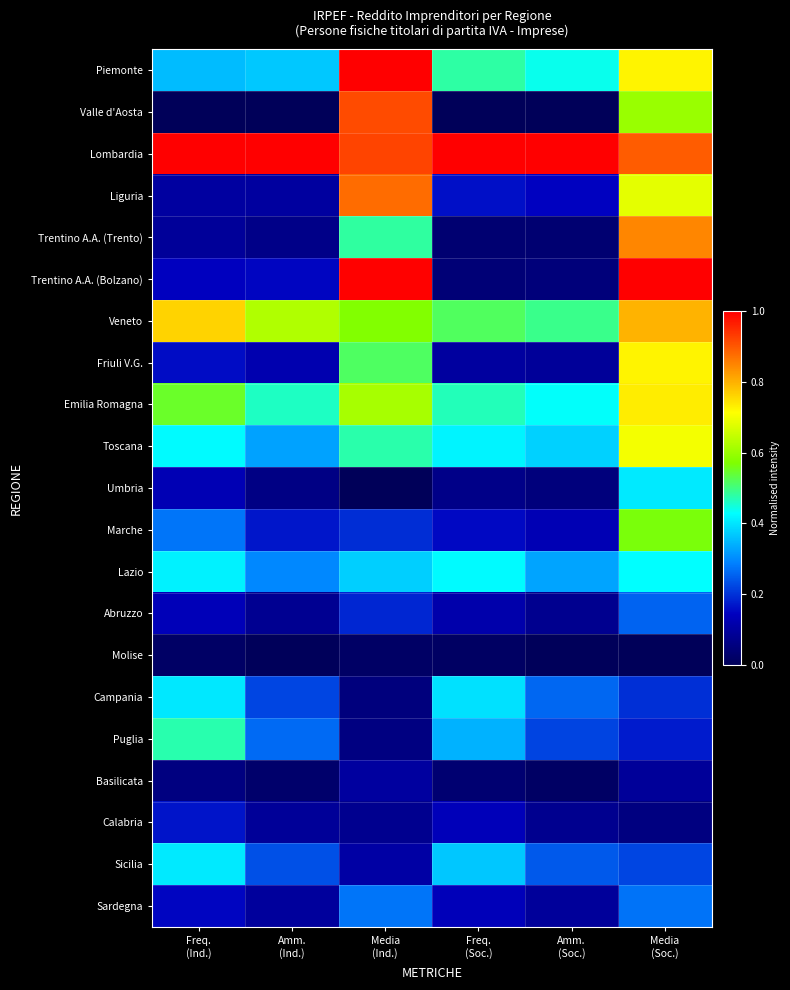

Reading left to right, list all the values displayed in this chart.

Piemonte: Freq.
(Ind.)=0.4	Amm.
(Ind.)=0.4	Media
(Ind.)=1.0	Freq.
(Soc.)=0.5	Amm.
(Soc.)=0.4	Media
(Soc.)=0.7
Valle d'Aosta: Freq.
(Ind.)=0.0	Amm.
(Ind.)=0.0	Media
(Ind.)=0.9	Freq.
(Soc.)=0.0	Amm.
(Soc.)=0.0	Media
(Soc.)=0.6
Lombardia: Freq.
(Ind.)=1.0	Amm.
(Ind.)=1.0	Media
(Ind.)=0.9	Freq.
(Soc.)=1.0	Amm.
(Soc.)=1.0	Media
(Soc.)=0.9
Liguria: Freq.
(Ind.)=0.1	Amm.
(Ind.)=0.1	Media
(Ind.)=0.9	Freq.
(Soc.)=0.2	Amm.
(Soc.)=0.1	Media
(Soc.)=0.7
Trentino A.A. (Trento): Freq.
(Ind.)=0.1	Amm.
(Ind.)=0.1	Media
(Ind.)=0.5	Freq.
(Soc.)=0.0	Amm.
(Soc.)=0.0	Media
(Soc.)=0.8
Trentino A.A. (Bolzano): Freq.
(Ind.)=0.1	Amm.
(Ind.)=0.1	Media
(Ind.)=1.0	Freq.
(Soc.)=0.0	Amm.
(Soc.)=0.0	Media
(Soc.)=1.0
Veneto: Freq.
(Ind.)=0.8	Amm.
(Ind.)=0.6	Media
(Ind.)=0.6	Freq.
(Soc.)=0.5	Amm.
(Soc.)=0.5	Media
(Soc.)=0.8
Friuli V.G.: Freq.
(Ind.)=0.2	Amm.
(Ind.)=0.1	Media
(Ind.)=0.5	Freq.
(Soc.)=0.1	Amm.
(Soc.)=0.1	Media
(Soc.)=0.7
Emilia Romagna: Freq.
(Ind.)=0.5	Amm.
(Ind.)=0.5	Media
(Ind.)=0.6	Freq.
(Soc.)=0.5	Amm.
(Soc.)=0.4	Media
(Soc.)=0.7
Toscana: Freq.
(Ind.)=0.4	Amm.
(Ind.)=0.3	Media
(Ind.)=0.5	Freq.
(Soc.)=0.4	Amm.
(Soc.)=0.4	Media
(Soc.)=0.7
Umbria: Freq.
(Ind.)=0.1	Amm.
(Ind.)=0.1	Media
(Ind.)=0.0	Freq.
(Soc.)=0.1	Amm.
(Soc.)=0.0	Media
(Soc.)=0.4
Marche: Freq.
(Ind.)=0.3	Amm.
(Ind.)=0.2	Media
(Ind.)=0.2	Freq.
(Soc.)=0.2	Amm.
(Soc.)=0.1	Media
(Soc.)=0.6
Lazio: Freq.
(Ind.)=0.4	Amm.
(Ind.)=0.3	Media
(Ind.)=0.4	Freq.
(Soc.)=0.4	Amm.
(Soc.)=0.3	Media
(Soc.)=0.4
Abruzzo: Freq.
(Ind.)=0.1	Amm.
(Ind.)=0.1	Media
(Ind.)=0.2	Freq.
(Soc.)=0.1	Amm.
(Soc.)=0.1	Media
(Soc.)=0.3
Molise: Freq.
(Ind.)=0.0	Amm.
(Ind.)=0.0	Media
(Ind.)=0.0	Freq.
(Soc.)=0.0	Amm.
(Soc.)=0.0	Media
(Soc.)=0.0
Campania: Freq.
(Ind.)=0.4	Amm.
(Ind.)=0.2	Media
(Ind.)=0.1	Freq.
(Soc.)=0.4	Amm.
(Soc.)=0.3	Media
(Soc.)=0.2
Puglia: Freq.
(Ind.)=0.5	Amm.
(Ind.)=0.3	Media
(Ind.)=0.1	Freq.
(Soc.)=0.3	Amm.
(Soc.)=0.2	Media
(Soc.)=0.2
Basilicata: Freq.
(Ind.)=0.1	Amm.
(Ind.)=0.0	Media
(Ind.)=0.1	Freq.
(Soc.)=0.0	Amm.
(Soc.)=0.0	Media
(Soc.)=0.1
Calabria: Freq.
(Ind.)=0.2	Amm.
(Ind.)=0.1	Media
(Ind.)=0.1	Freq.
(Soc.)=0.1	Amm.
(Soc.)=0.1	Media
(Soc.)=0.1
Sicilia: Freq.
(Ind.)=0.4	Amm.
(Ind.)=0.2	Media
(Ind.)=0.1	Freq.
(Soc.)=0.4	Amm.
(Soc.)=0.2	Media
(Soc.)=0.2
Sardegna: Freq.
(Ind.)=0.1	Amm.
(Ind.)=0.1	Media
(Ind.)=0.3	Freq.
(Soc.)=0.1	Amm.
(Soc.)=0.1	Media
(Soc.)=0.3